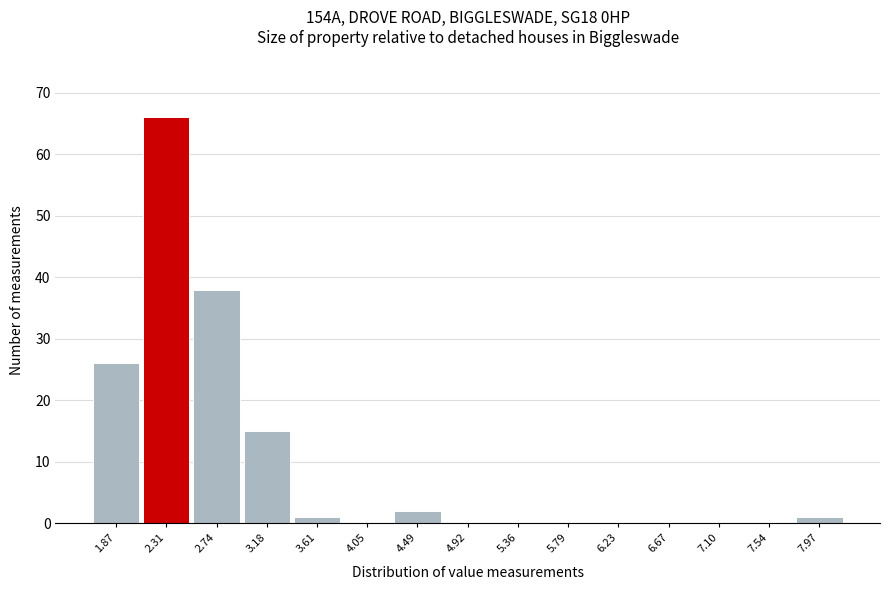

Reading left to right, list all the values displayed in this chart.

1.87=26	2.31=66	2.74=38	3.18=15	3.61=1	4.05=0	4.49=2	4.92=0	5.36=0	5.79=0	6.23=0	6.67=0	7.10=0	7.54=0	7.97=1